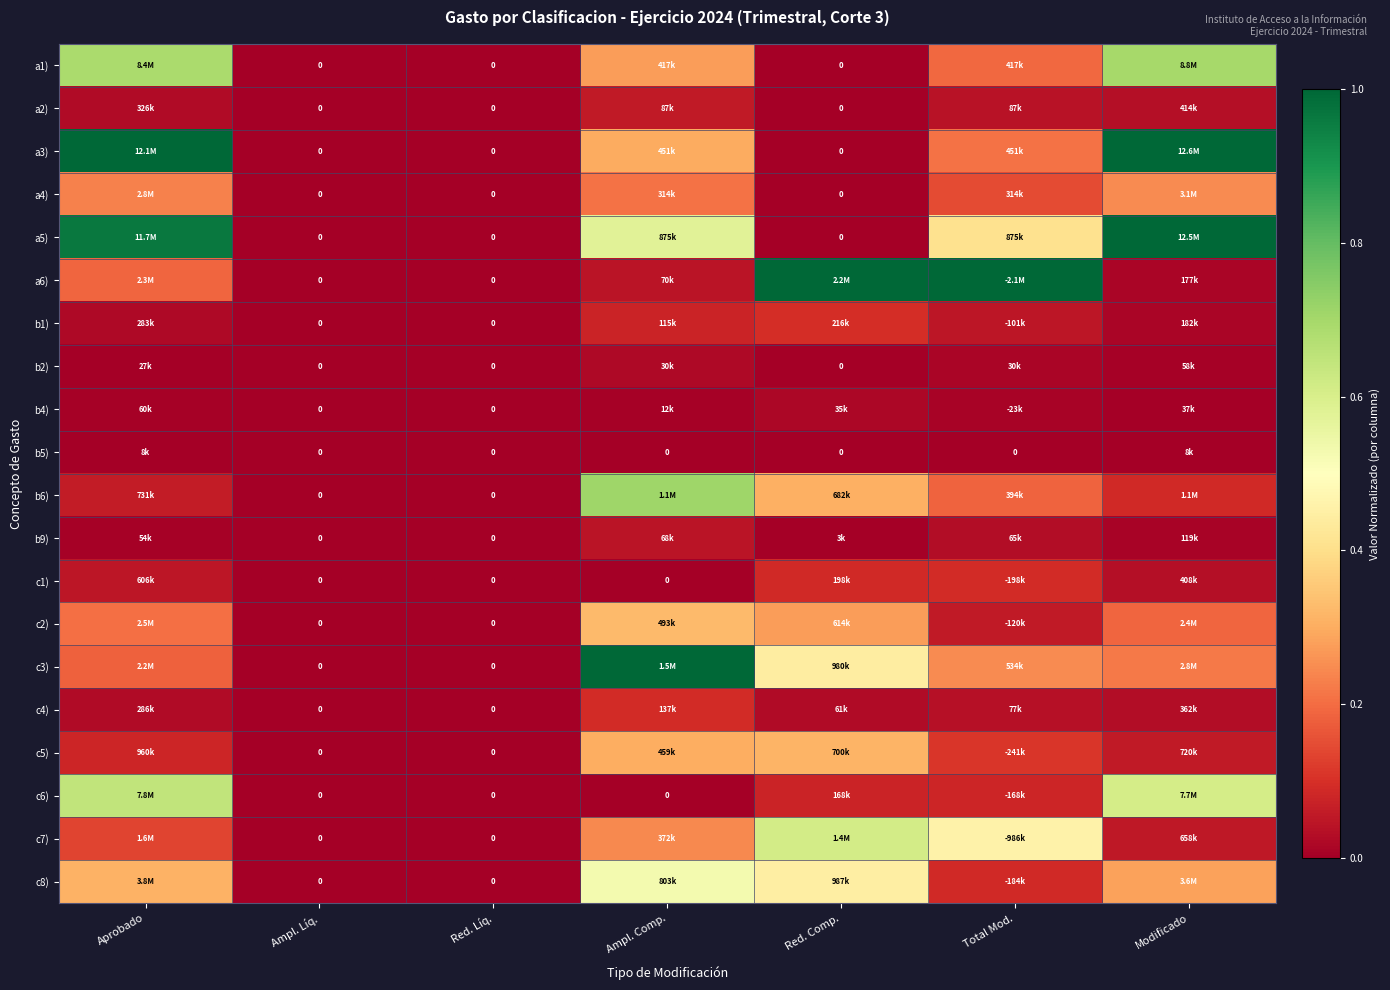

At how many categories does at least one series exceed 0?

5